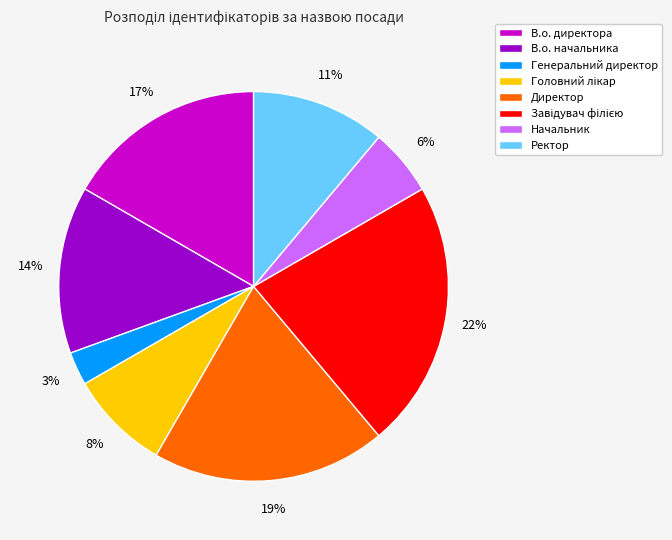

Is there a majority slice in this chart?

No